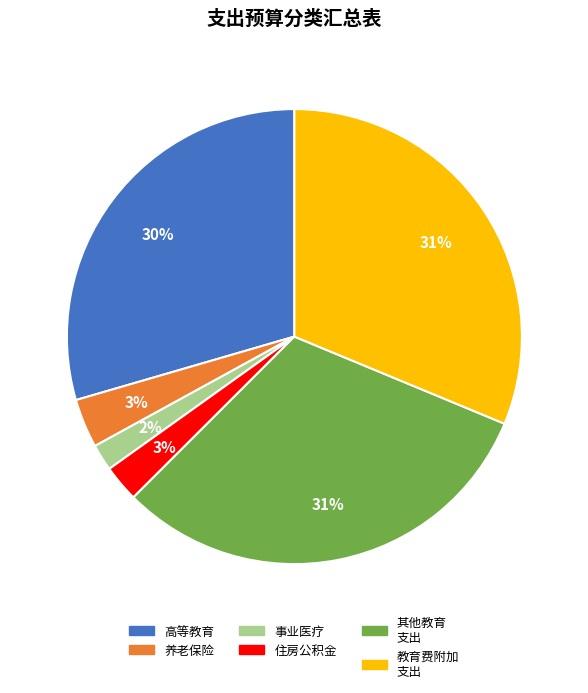

Is there any slice that represents more than half of the pie?

No